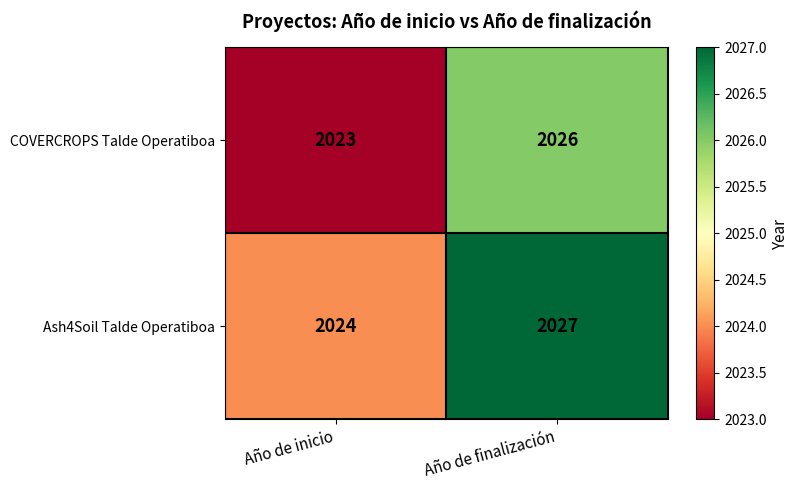

List the series in order of their peak value, lowest first.

COVERCROPS Talde Operatiboa, Ash4Soil Talde Operatiboa